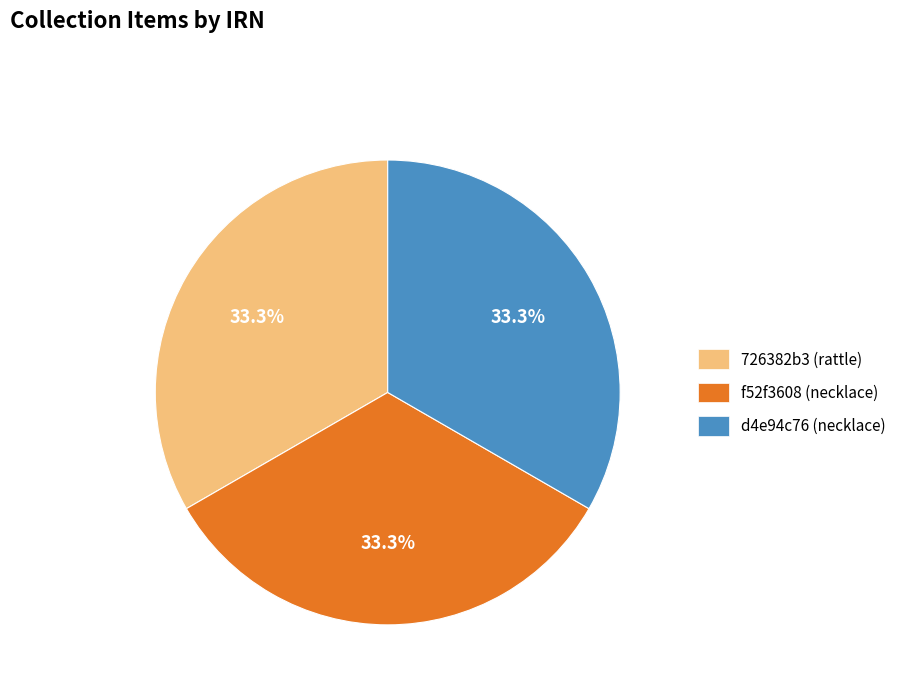

Is there any slice that represents more than half of the pie?

No